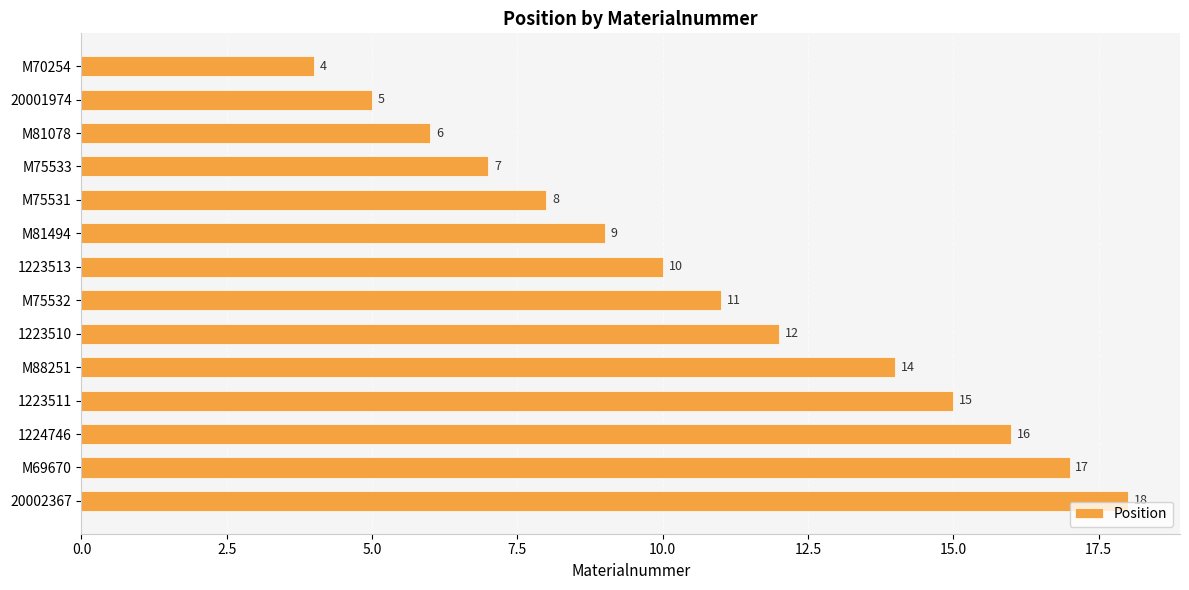

List the labels in order of value, largest first.

20002367, M69670, 1224746, 1223511, M88251, 1223510, M75532, 1223513, M81494, M75531, M75533, M81078, 20001974, M70254